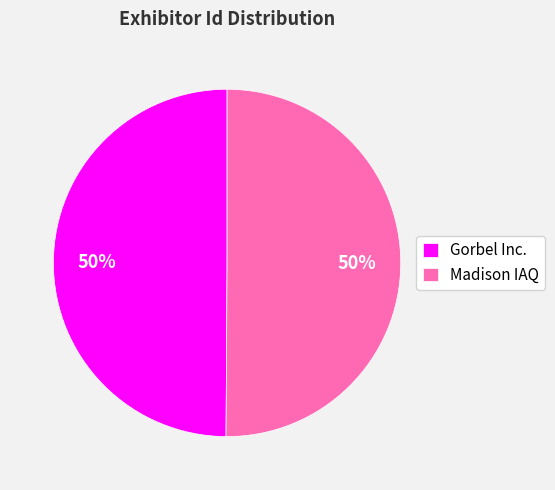

Approximately how many times larger is the value at Gorbel Inc. compared to Madison IAQ?

1.0